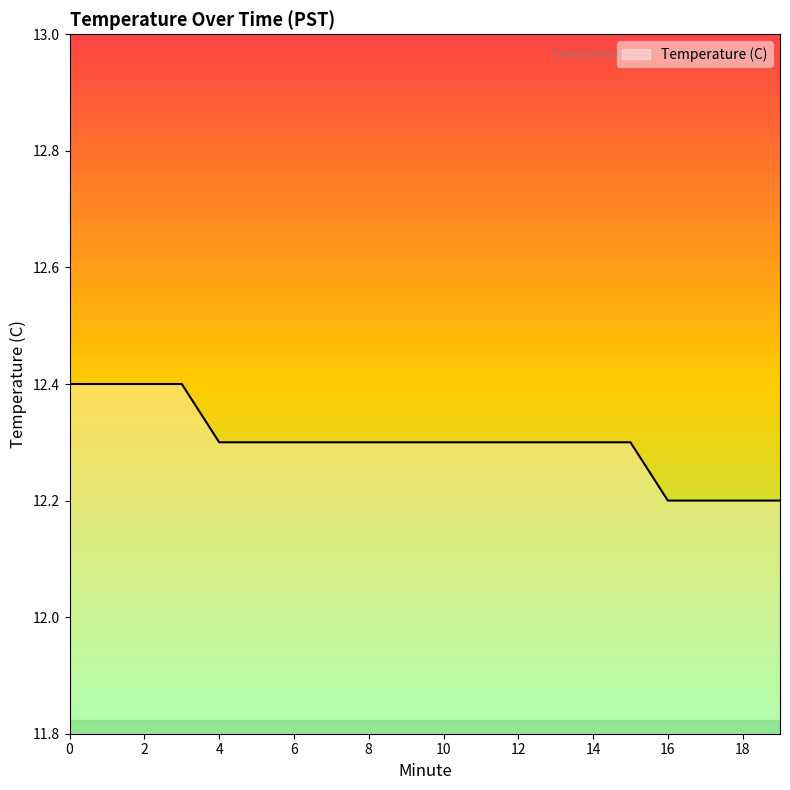

What is the greatest value displayed?

12.4